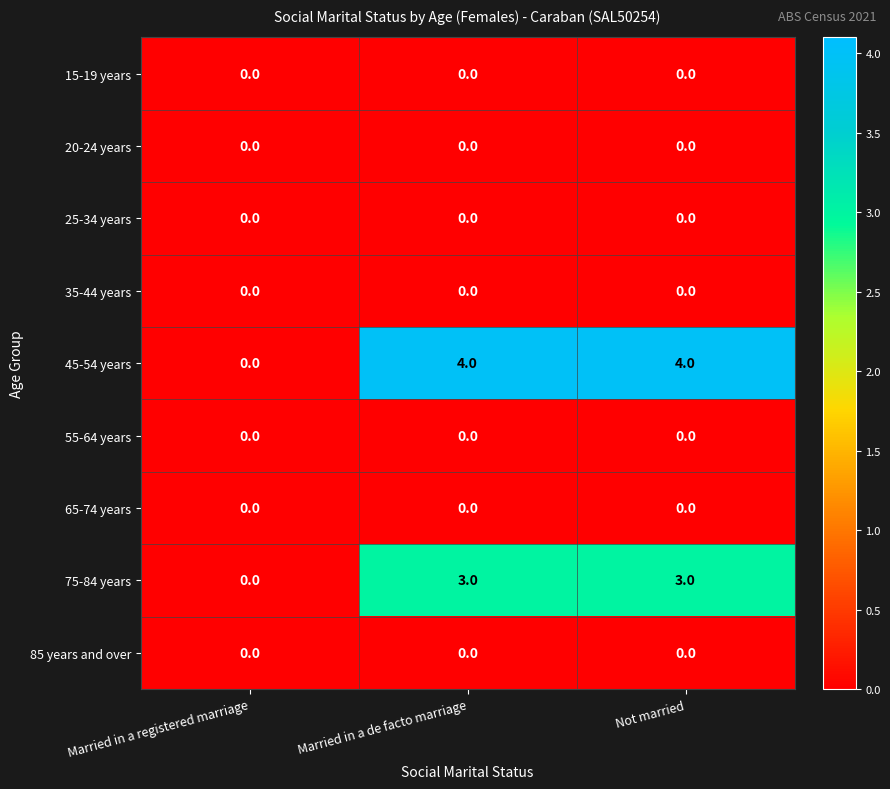

Reading left to right, transcribe all the data shown in this chart.

15-19 years: 0	0	0
20-24 years: 0	0	0
25-34 years: 0	0	0
35-44 years: 0	0	0
45-54 years: 0	4	4
55-64 years: 0	0	0
65-74 years: 0	0	0
75-84 years: 0	3	3
85 years and over: 0	0	0